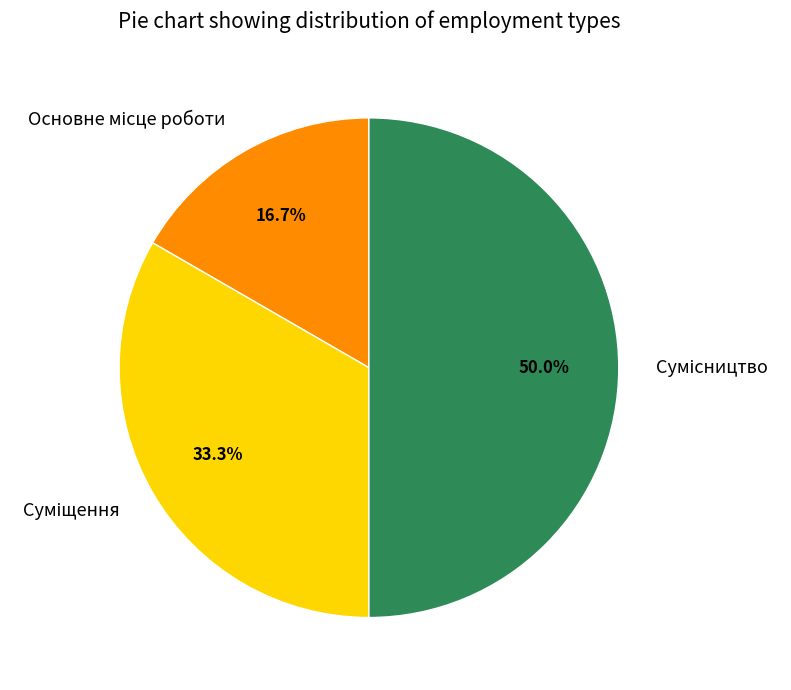

What is the change in value from Основне місце роботи to Сумісництво?

+2